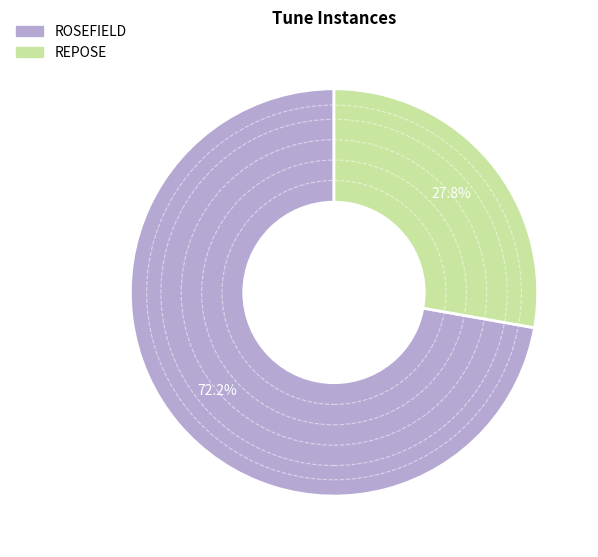

How many slices are in this pie chart?

2